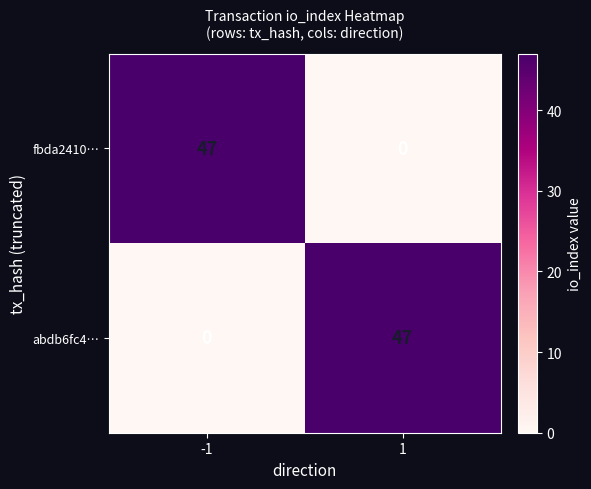

Reading left to right, extract all data points from this chart.

fbda2410…: 47	0
abdb6fc4…: 0	47